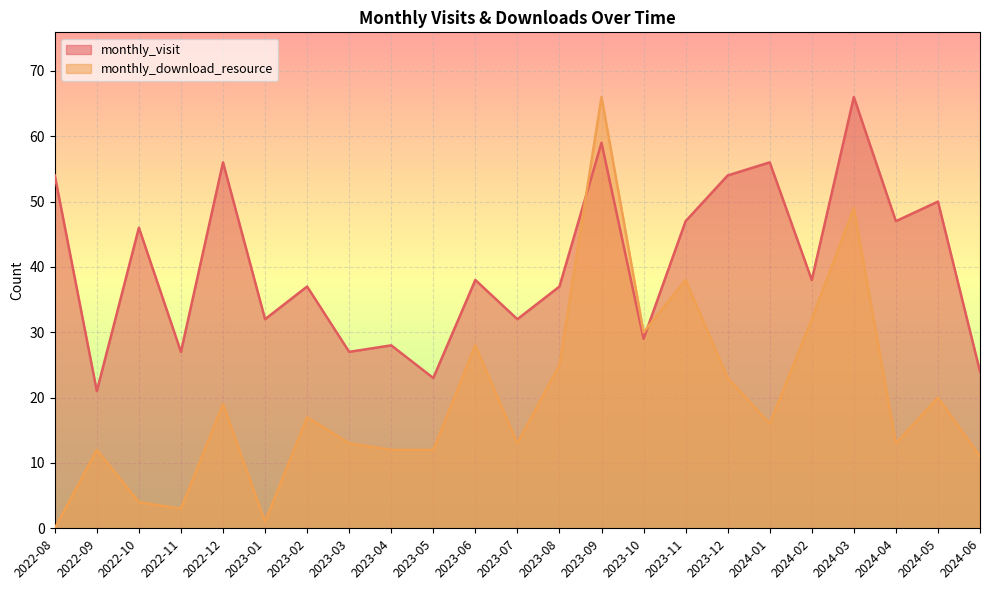

What is the approximate value of monthly_visit at 2024-01, to the nearest 5?

55